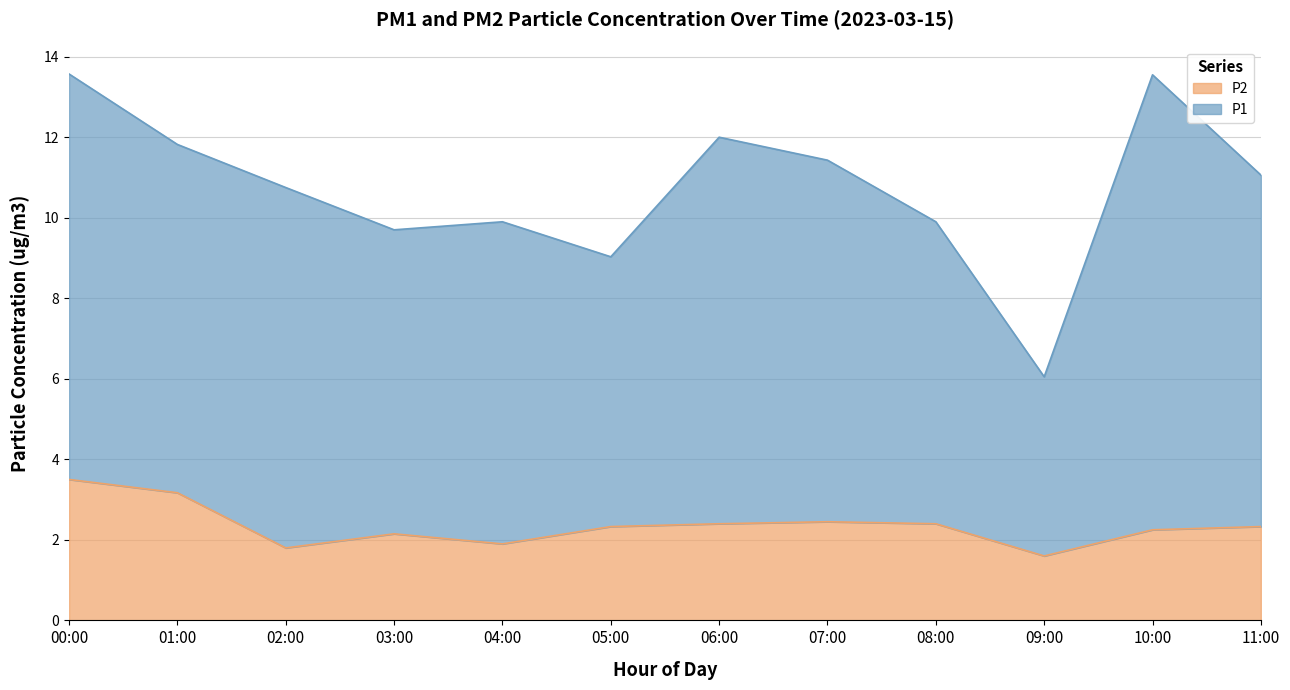

At which category does the data reach its first local valley?

02:00